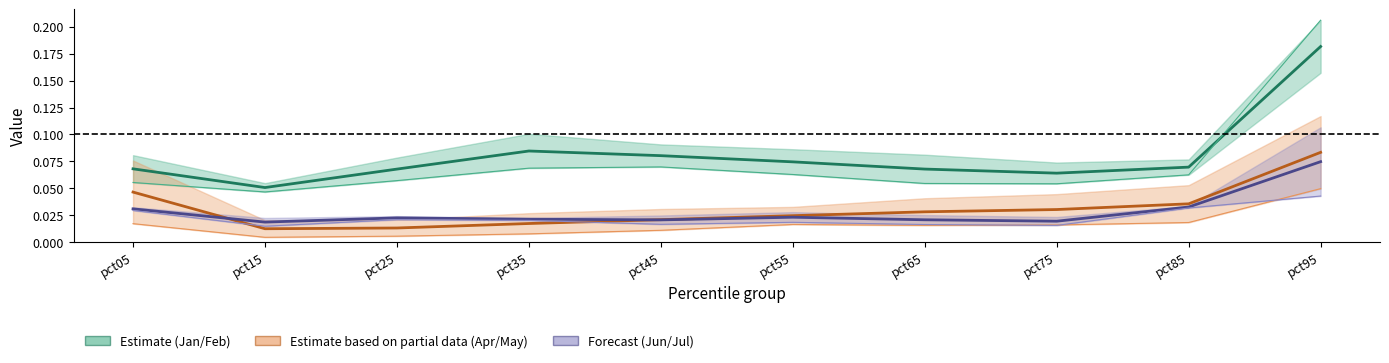

What is the total value across all series at pct45?

0.2